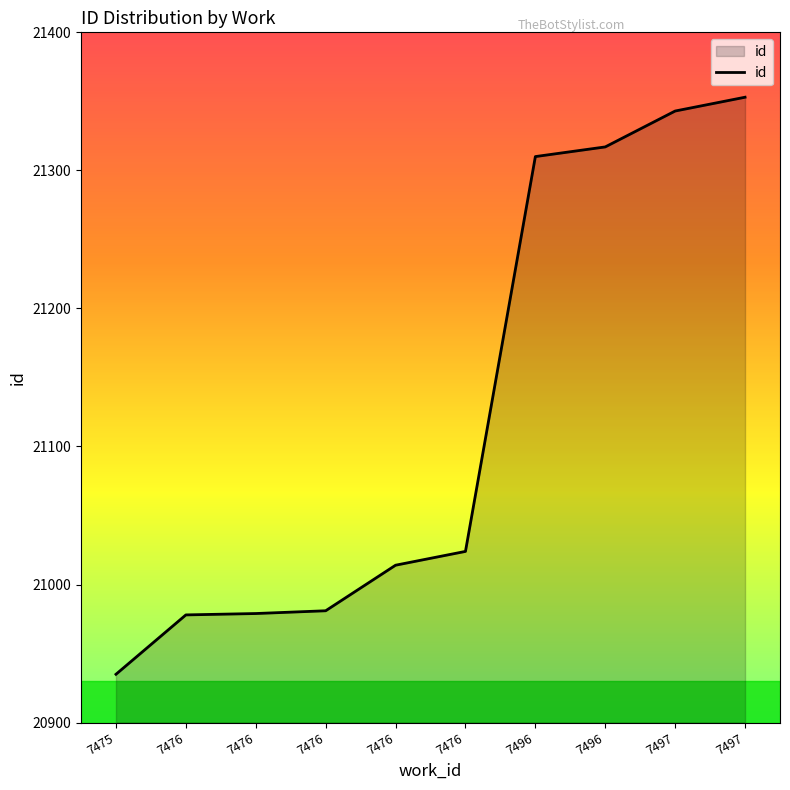

Does the chart display data point markers on the line(s)?

No